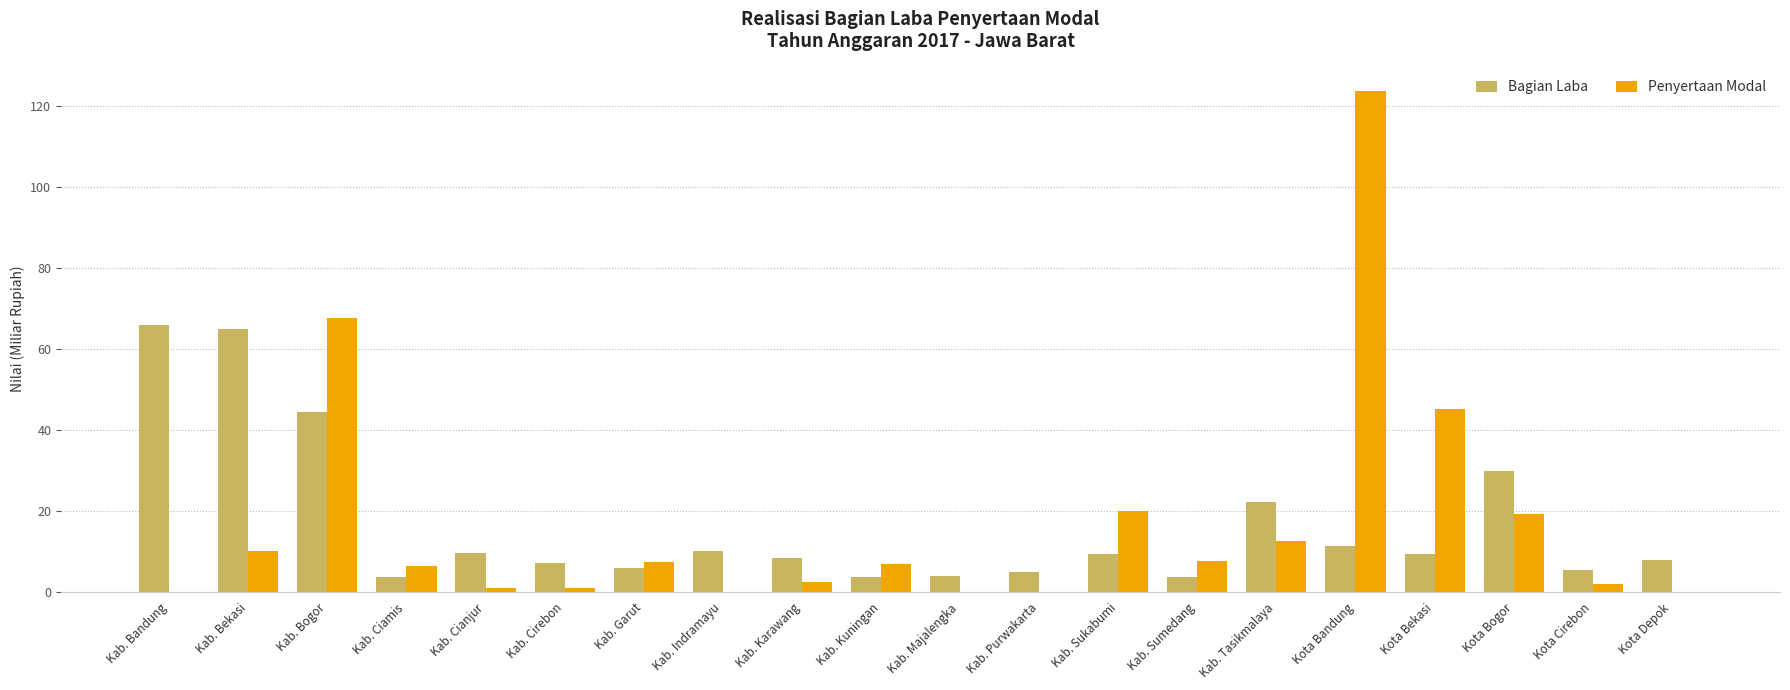

Are the bars grouped side by side (vs. stacked)?

Yes